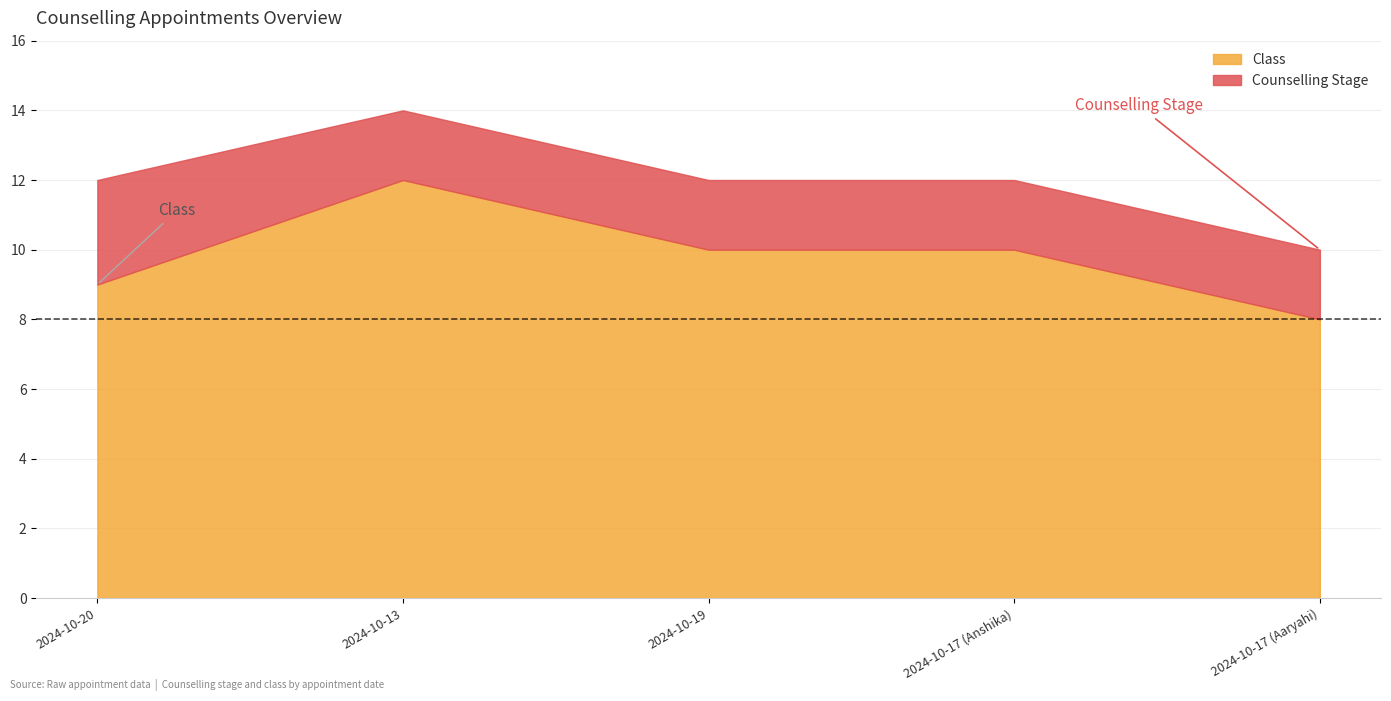

The Counselling Stage series shows 1 at 2024-10-17 (Aaryahi). True or false?

False